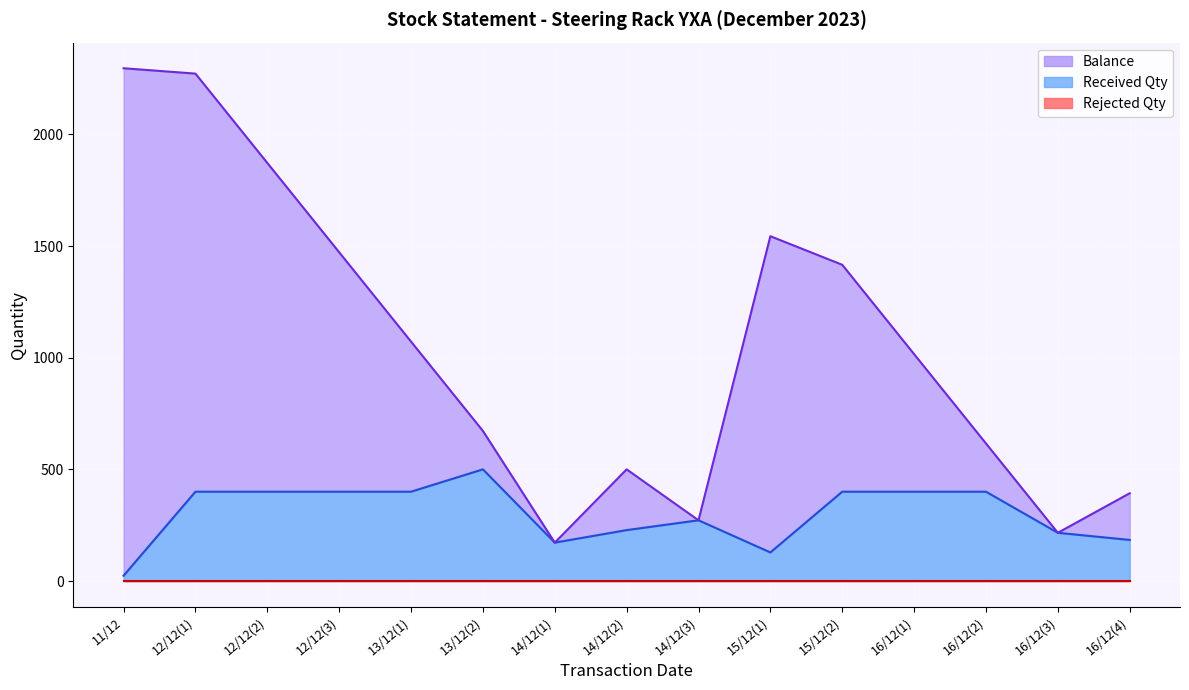

How many values in the Balance series exceed 1016?

7